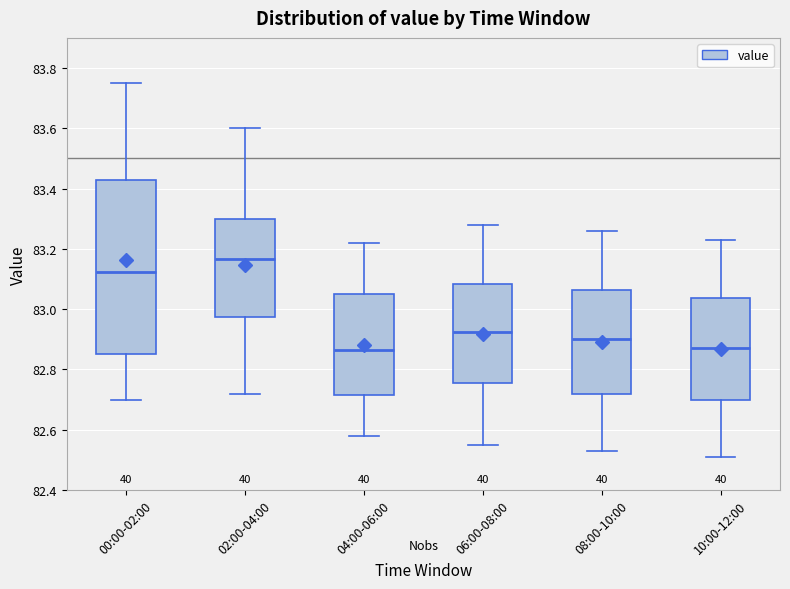

Reading left to right, read every box against the y-axis: the position of its median line, the range the box covers, and the ends of its whiskers. The values are not printed on the chart, so give them approximately, as read against the axis.

00:00-02:00: median 83.12, box 82.86 to 83.44, whiskers 82.70 to 83.76
02:00-04:00: median 83.16, box 82.98 to 83.30, whiskers 82.72 to 83.60
04:00-06:00: median 82.86, box 82.72 to 83.06, whiskers 82.58 to 83.22
06:00-08:00: median 82.92, box 82.76 to 83.08, whiskers 82.56 to 83.28
08:00-10:00: median 82.90, box 82.72 to 83.06, whiskers 82.54 to 83.26
10:00-12:00: median 82.88, box 82.70 to 83.04, whiskers 82.52 to 83.24